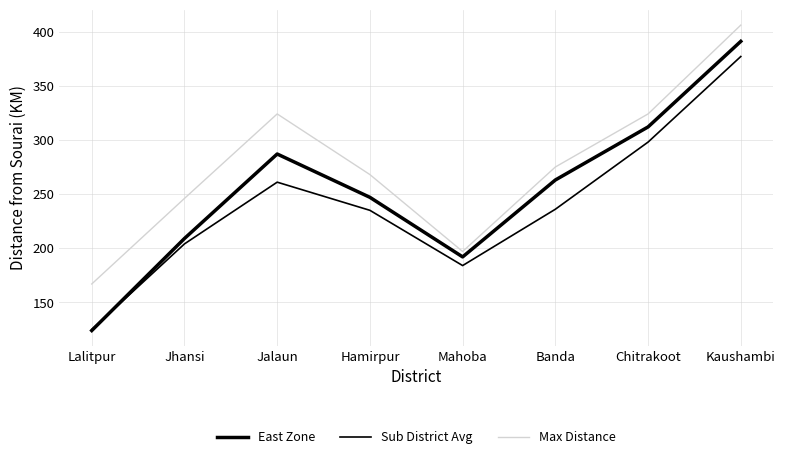

True or false: Sub District Avg has a value of 261 at Jalaun.

True